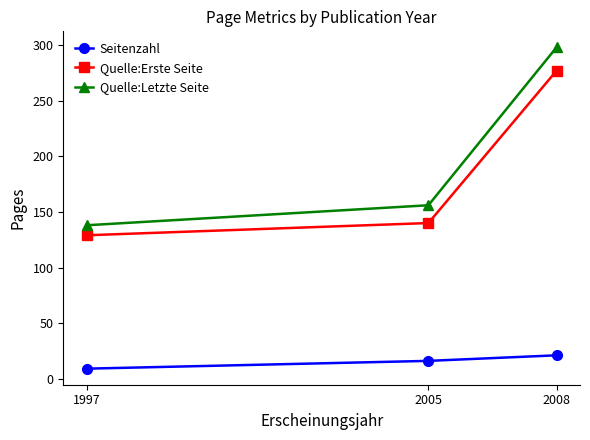

What is the smallest value displayed?

9